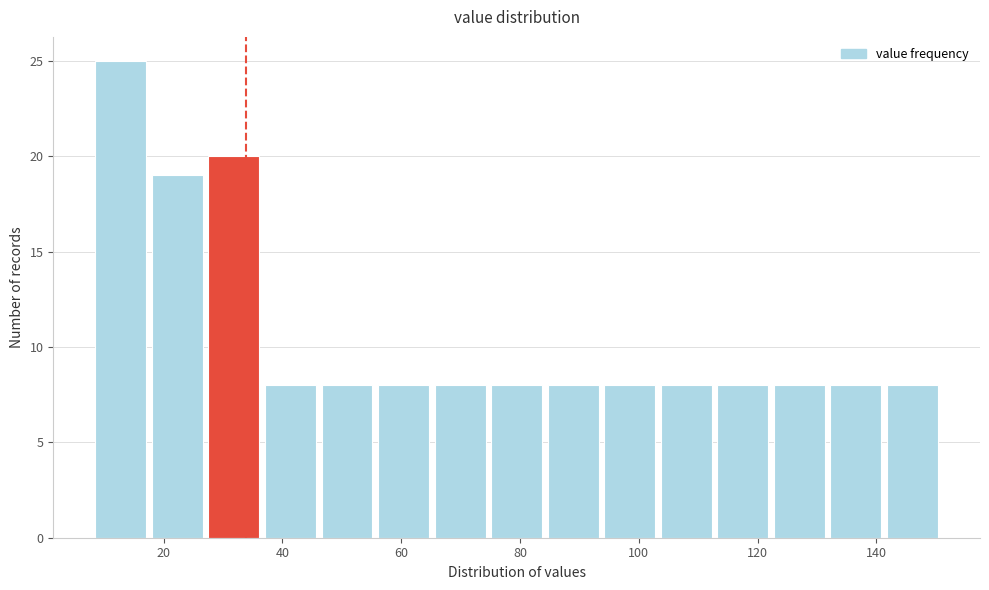

Which range on the x-axis has the tallest bar?

8 to 18